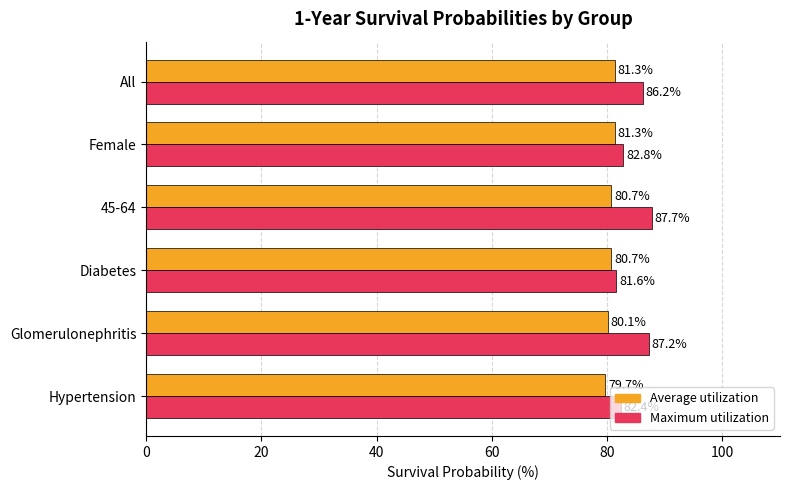

List the series in order of their peak value, highest first.

Maximum utilization, Average utilization